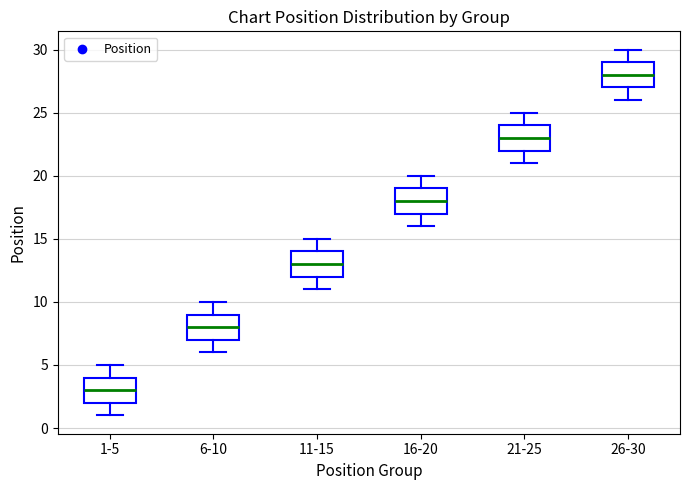

Which box's median line is the highest?

26-30